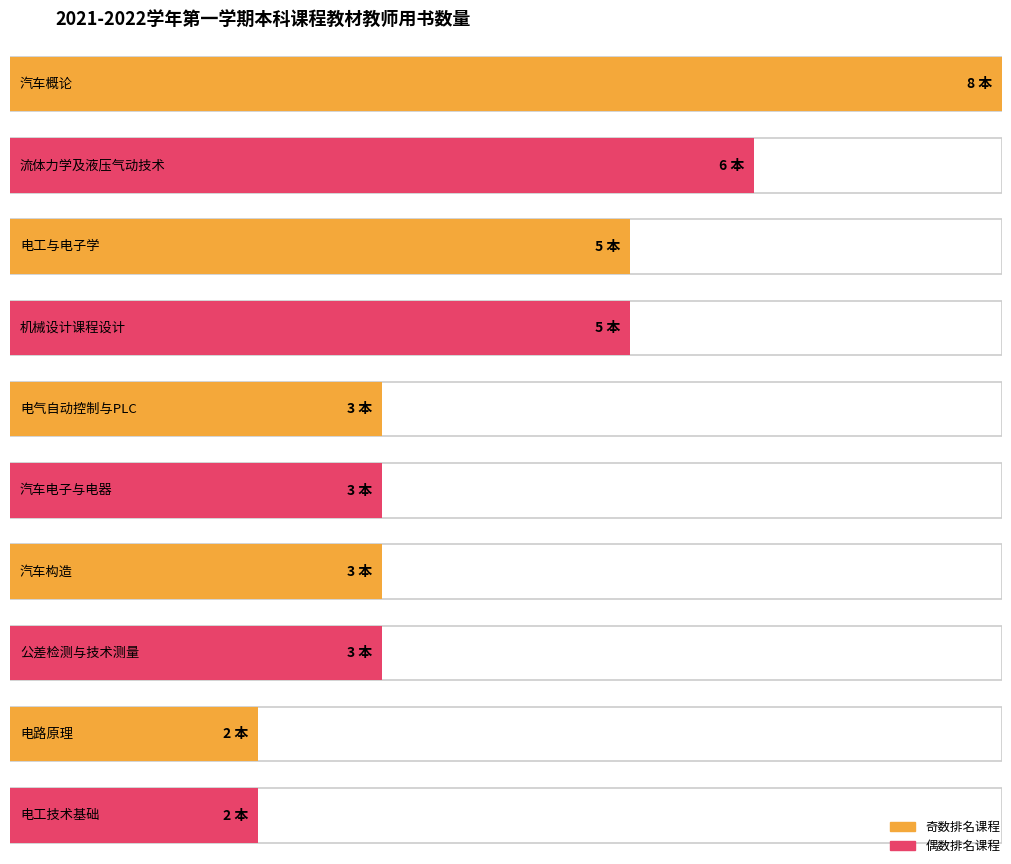

Does the chart contain any negative values?

No